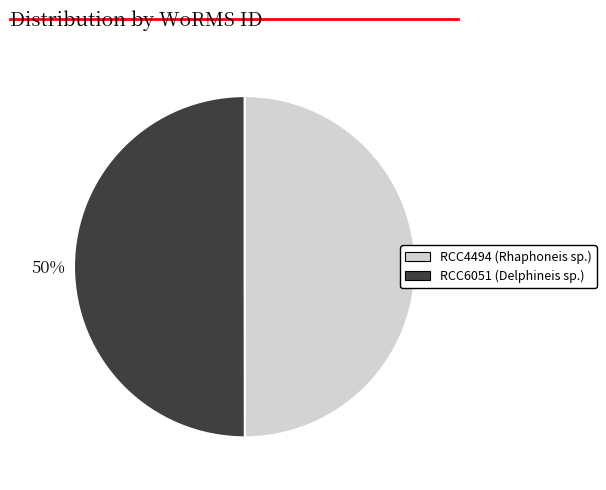

What percentage is the RCC4494 (Rhaphoneis sp.) slice, to the nearest percent?

50%